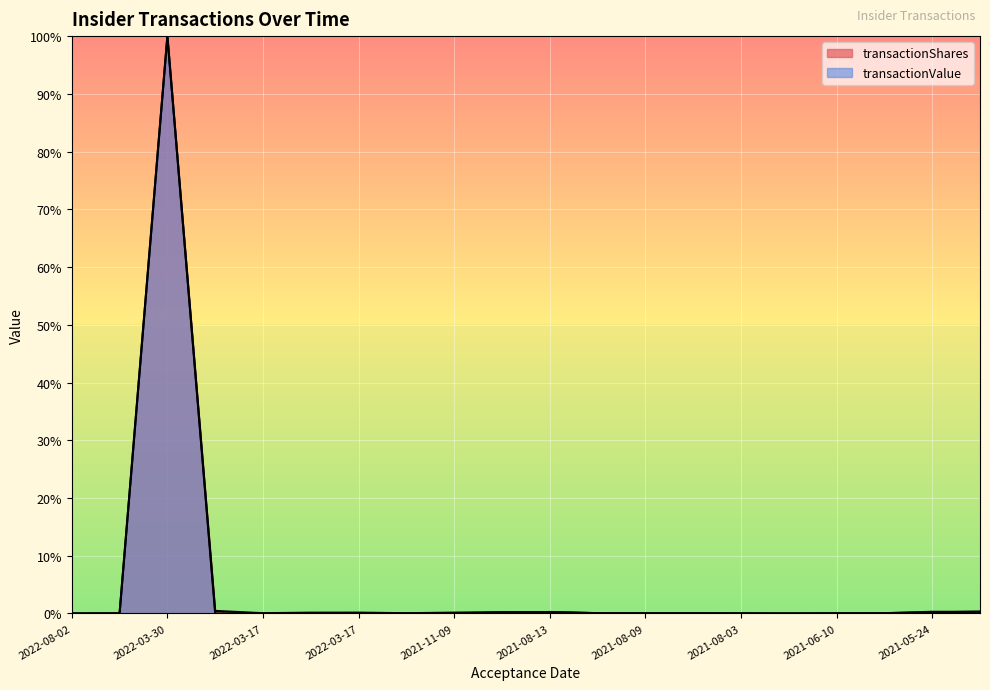

The value of transactionValue at 2022-03-17 is 0.0. True or false?

True